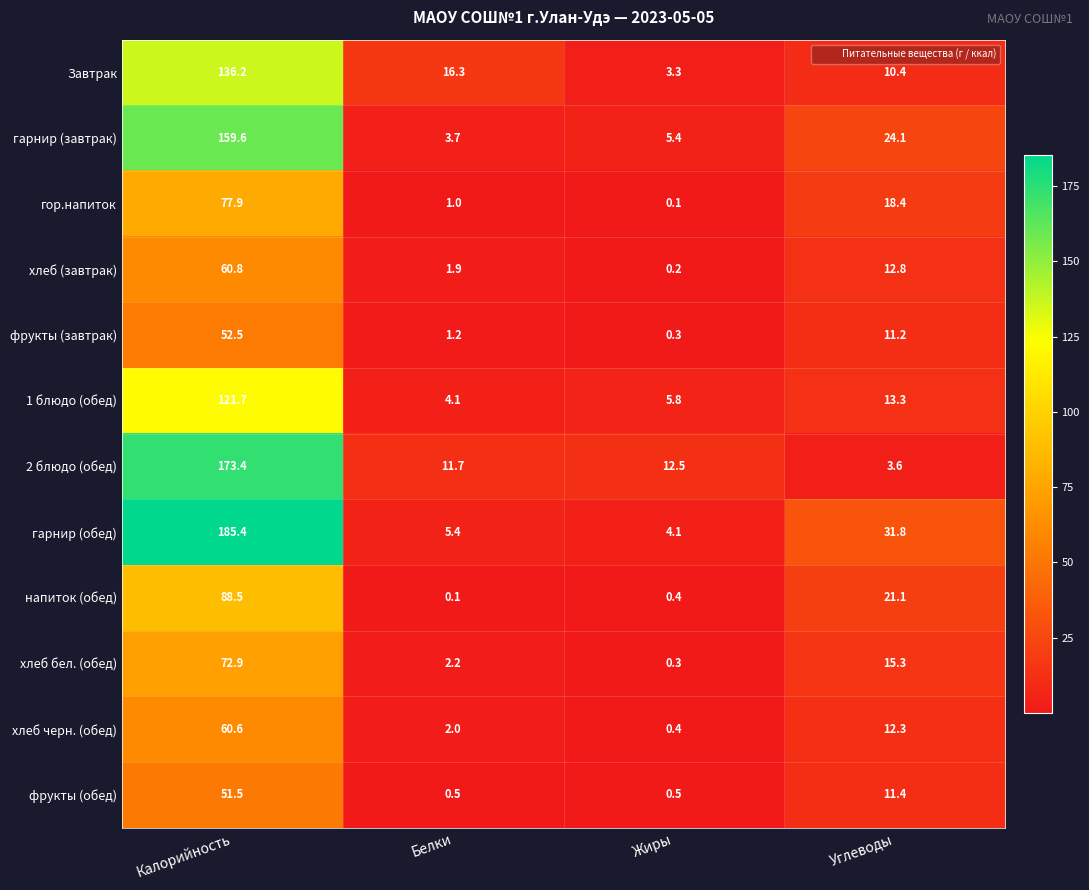

Which series changed the most between Белки and Углеводы?

гарнир (обед)